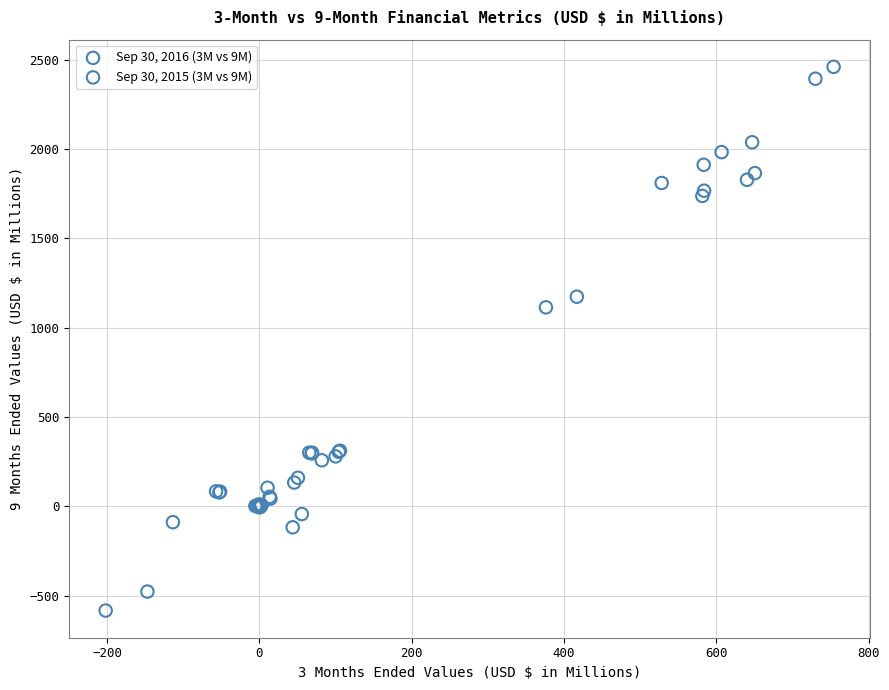

Which series has the widest spread of Y values?

Sep 30, 2016 (3M vs 9M)